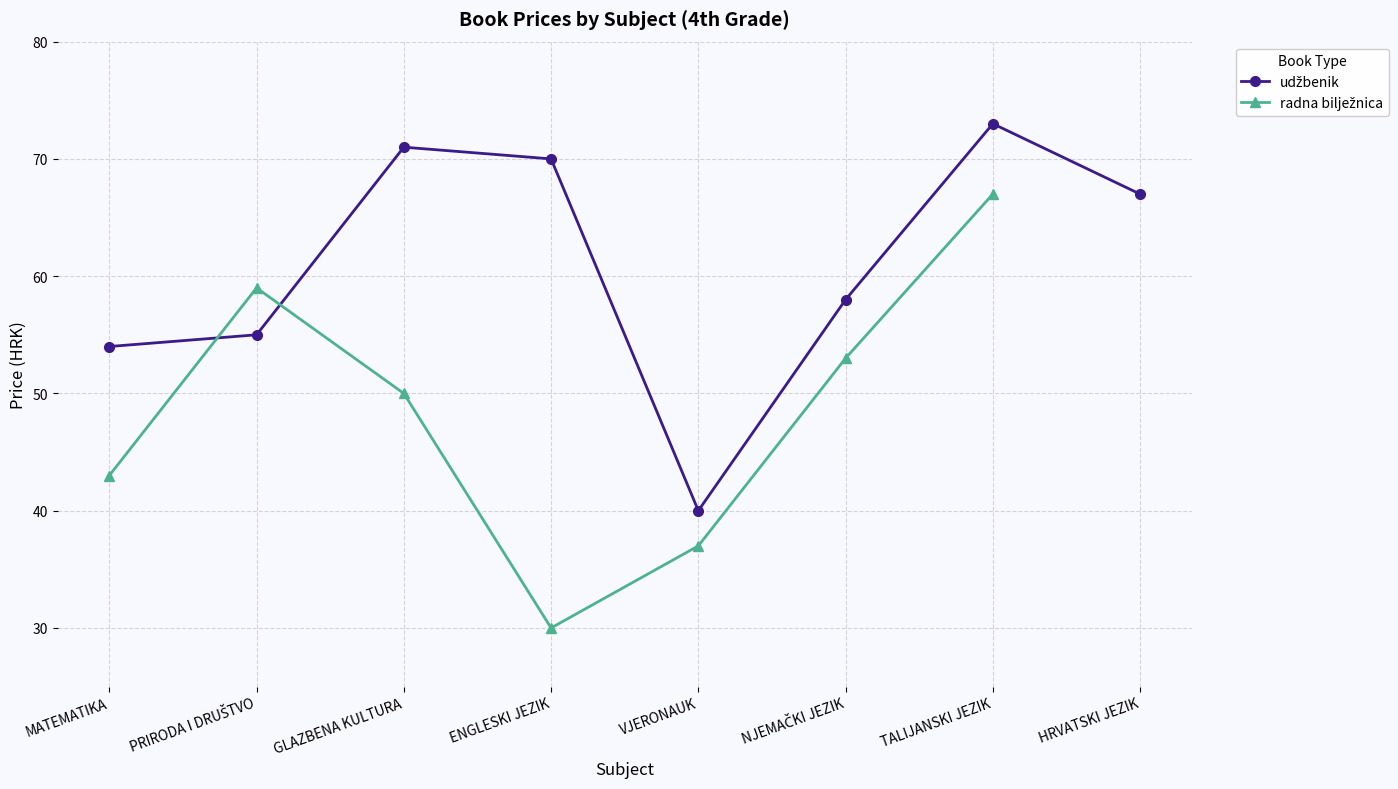

What is the greatest value displayed?

73